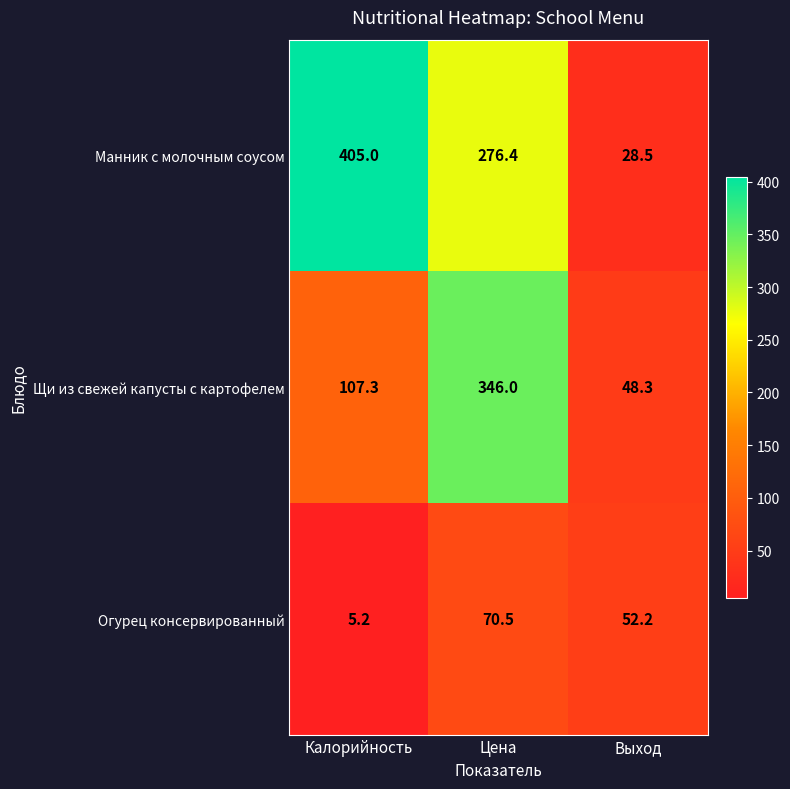

What is the difference between the maximum and minimum values in the Огурец консервированный series?

65.3